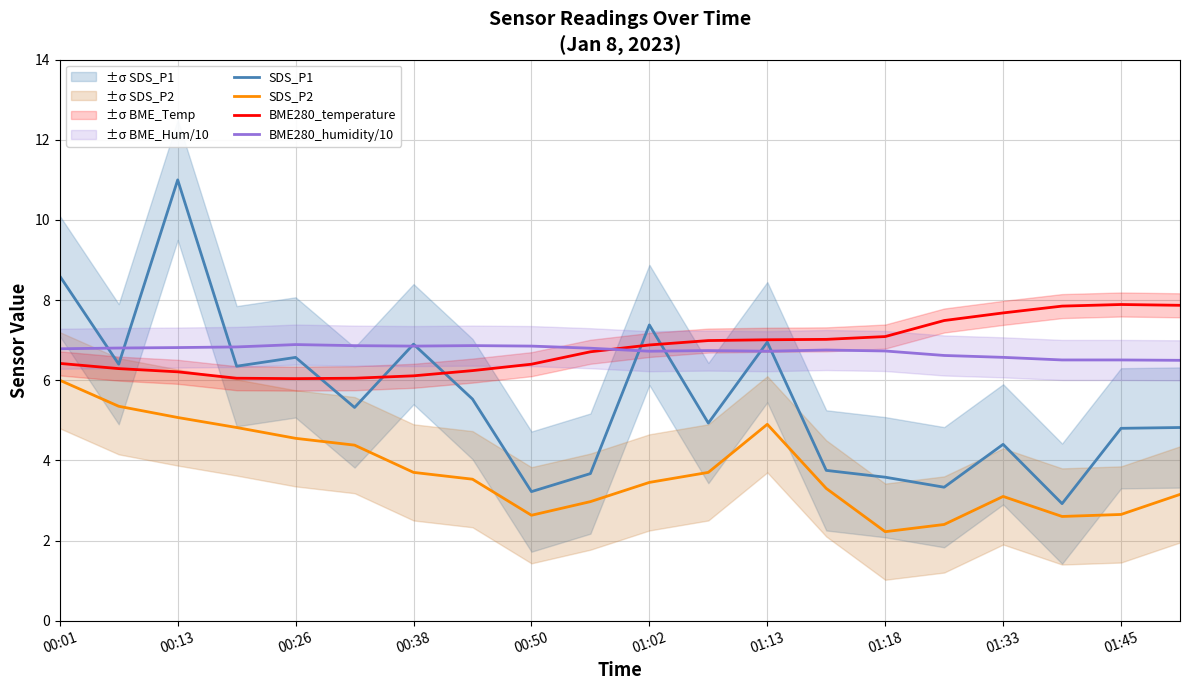

What is the maximum value shown in the chart?

11.0